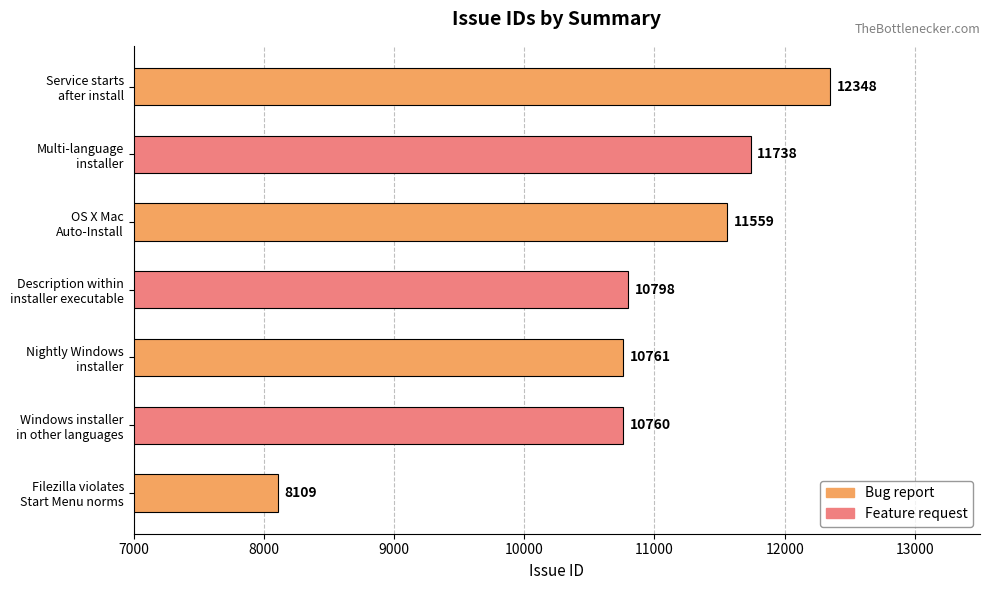

What is the average value?

10868